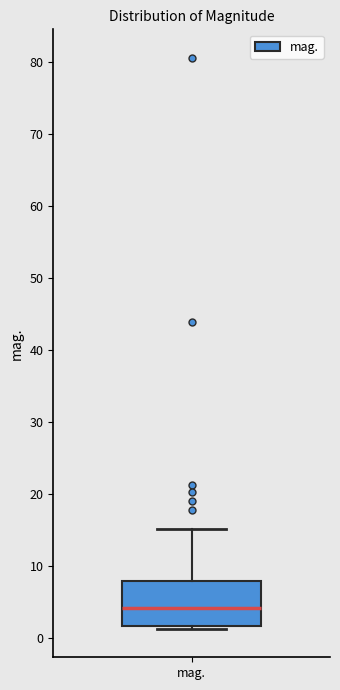

Read this box plot against the y-axis: the position of the median line, the range covered by the box, and the ends of both whiskers. The values are not printed on the chart, so give them approximately, as read against the axis.

median 4, box 2 to 8, whiskers 1 to 15